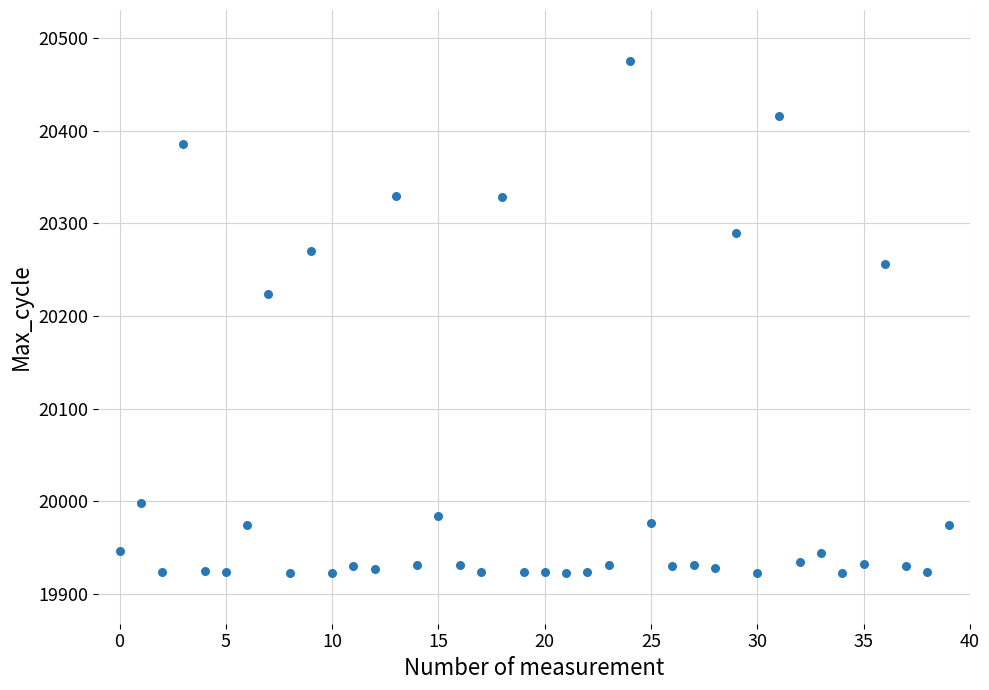

What is the range of Y values (max minus min)?

552